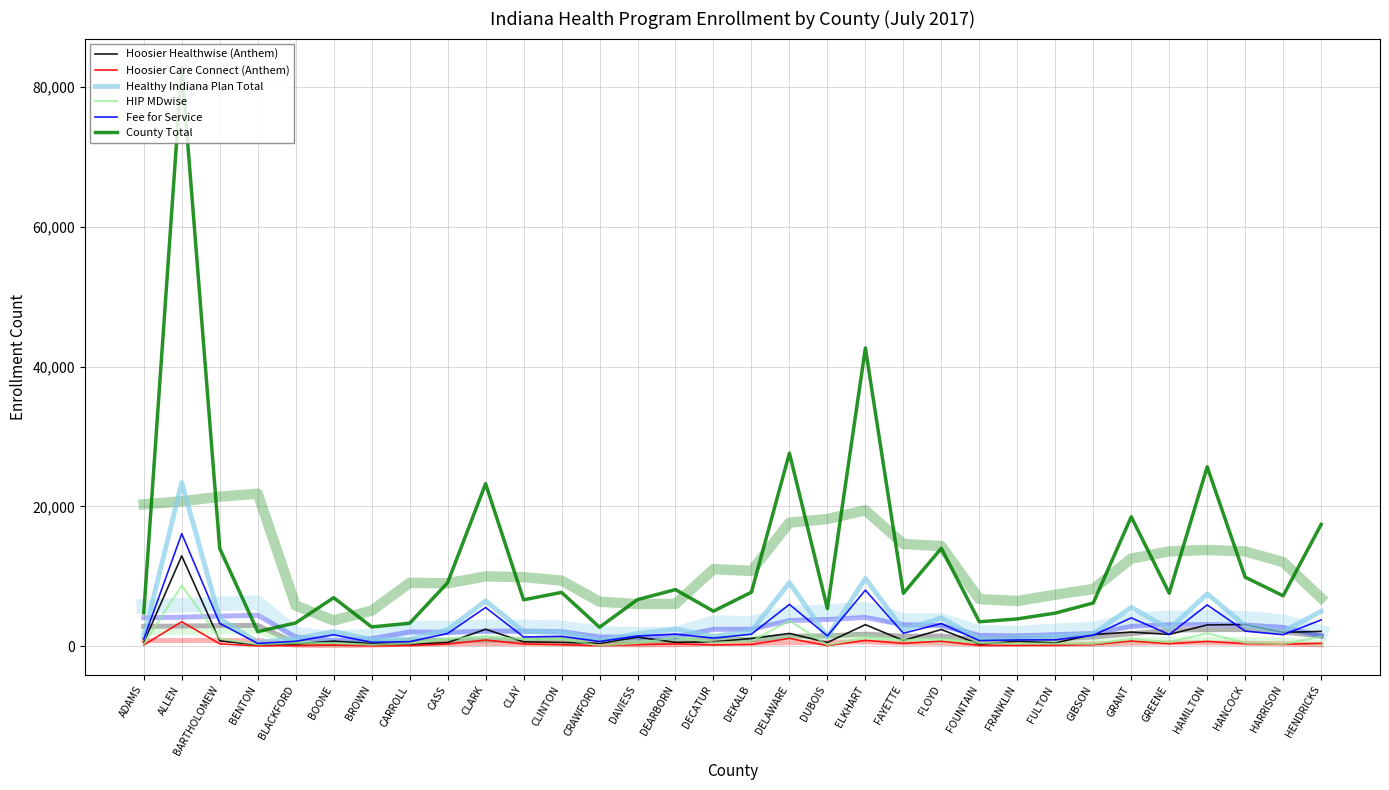

Reading left to right, transcribe all the data shown in this chart.

Hoosier Healthwise (Anthem): 555	12927	794	175	339	739	382	278	536	2443	646	560	421	1315	575	636	1120	1846	549	3101	837	2404	299	720	493	1694	2037	1704	3060	3113	1998	2136
Hoosier Care Connect (Anthem): 196	3517	351	59	109	182	84	111	327	901	351	229	103	234	352	191	278	1131	103	846	429	734	129	152	166	238	764	378	699	389	300	428
Healthy Indiana Plan Total: 1321	23405	3945	592	1091	2135	969	1011	2385	6487	2125	2024	846	1820	2475	1429	2192	9098	1322	9701	2372	4070	1057	1180	1425	1779	5573	2474	7503	2983	2101	5018
HIP MDwise: 336	8686	1111	262	479	490	227	416	1074	1458	1003	1069	106	468	1303	560	714	3666	179	1246	891	1026	510	393	399	346	1067	598	1868	510	317	1389
Fee for Service: 1046	16107	3282	420	718	1658	577	669	1834	5555	1344	1433	695	1473	1751	1172	1735	5996	1485	8033	1869	3255	825	914	929	1578	4073	1698	5923	2183	1658	3777
County Total: 4793	82753	13989	2102	3348	6954	2777	3300	9094	23248	6651	7710	2730	6684	8110	5024	7743	27619	5395	42650	7584	14017	3512	3922	4750	6198	18517	7601	25663	9889	7226	17426